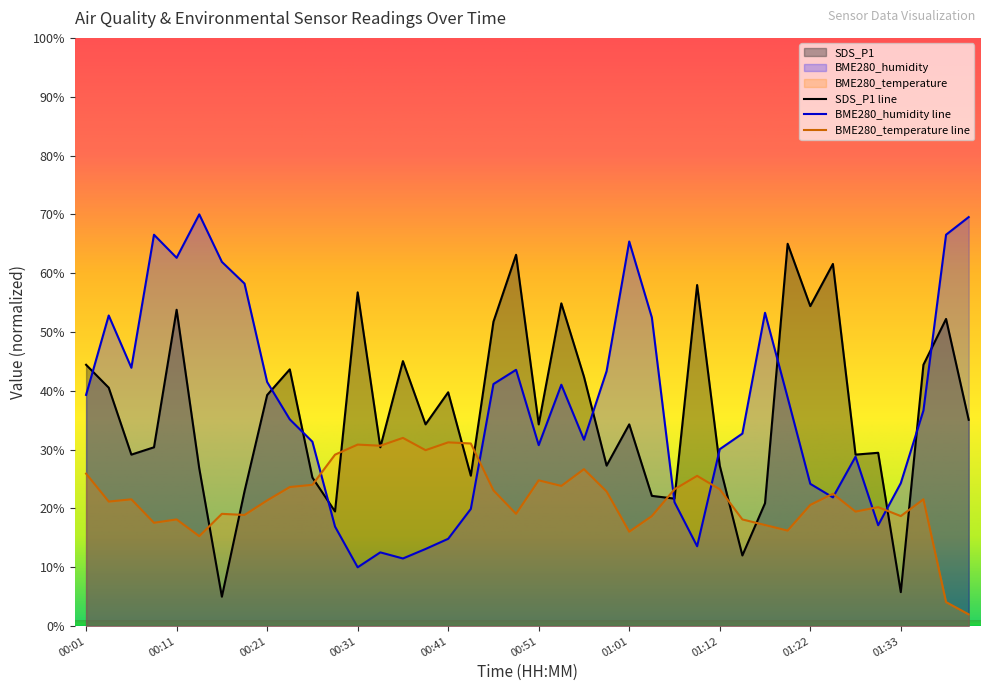

How many data points in SDS_P1 are above 34?

22